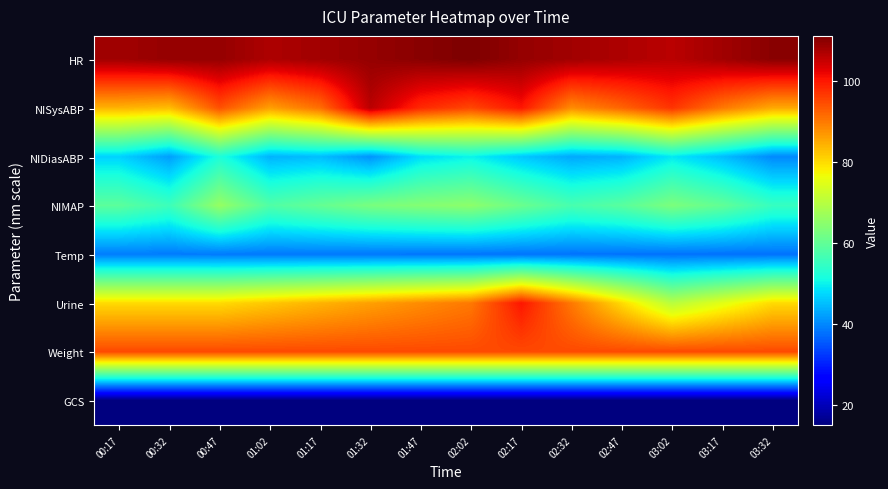

List the series in order of their peak value, highest first.

HR, NISysABP, Urine, Weight, NIMAP, NIDiasABP, Temp, GCS